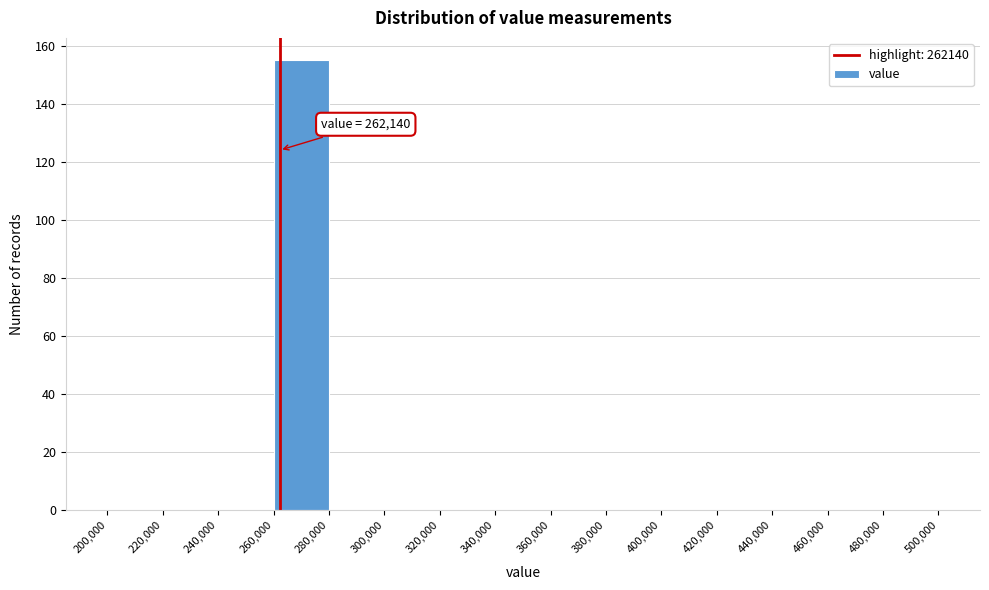

Which range on the x-axis has the tallest bar?

260,000 to 280,000